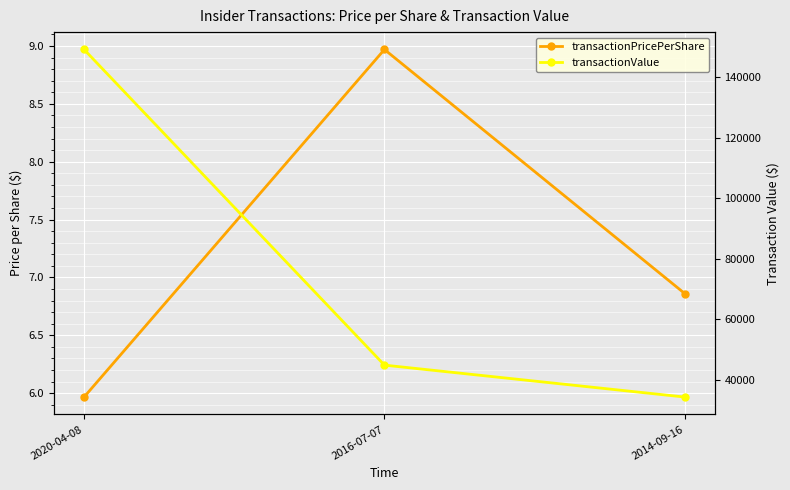

Which series changed the most between 2020-04-08 and 2016-07-07?

transactionValue